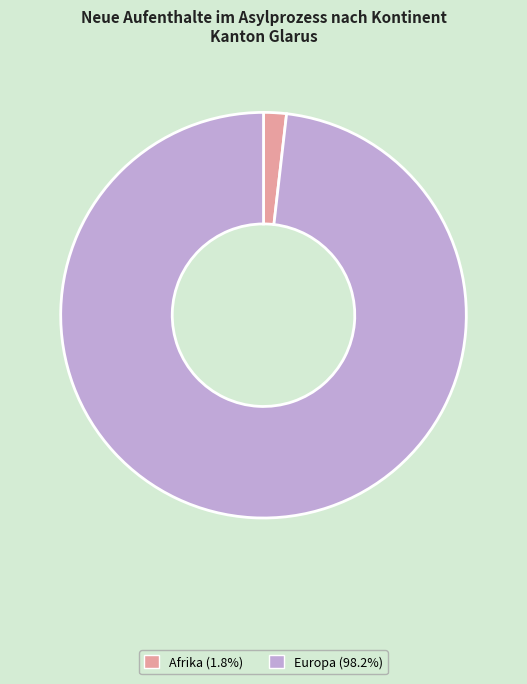

Is Afrika (1.8%) the majority of the pie?

No